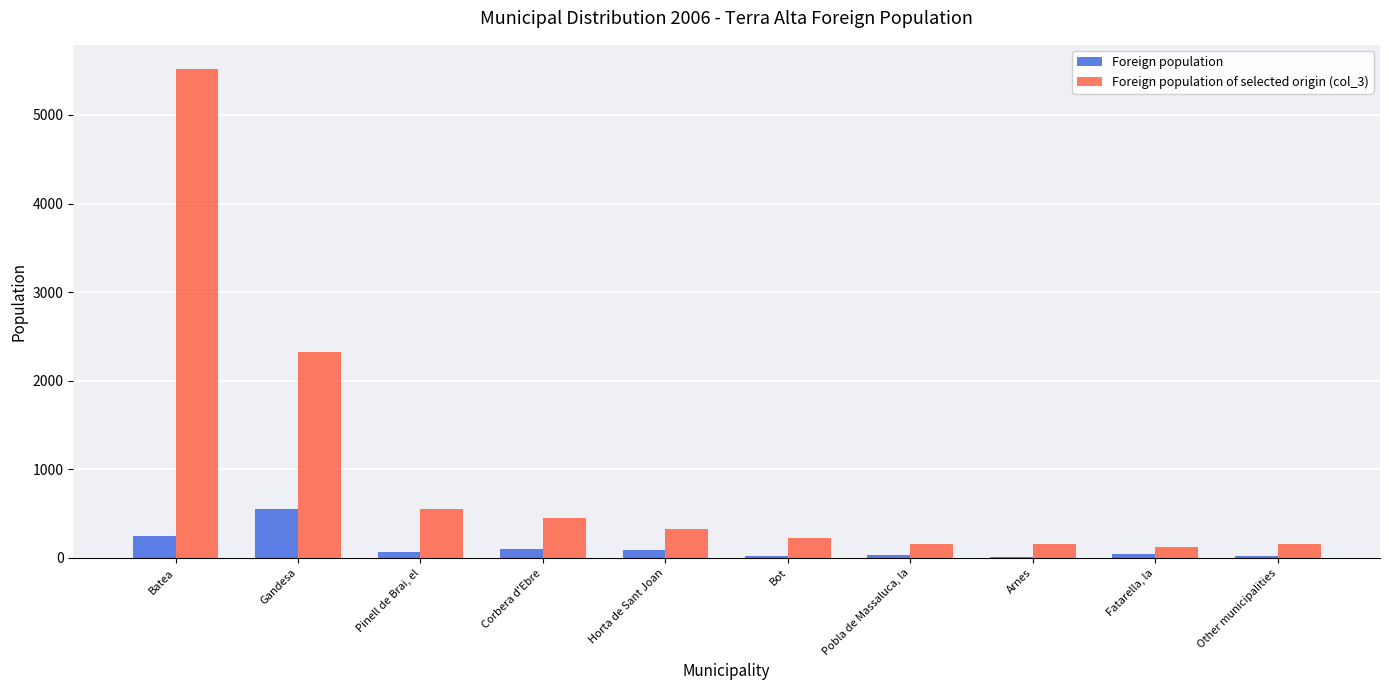

What are all the series names shown in the legend?

Foreign population, Foreign population of selected origin (col_3)